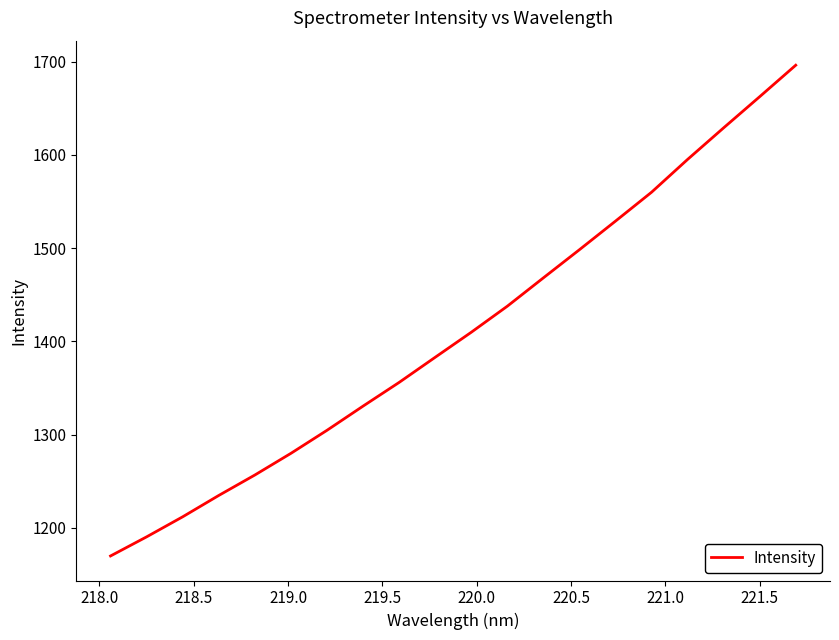

What is the maximum value shown in the chart?

1696.2